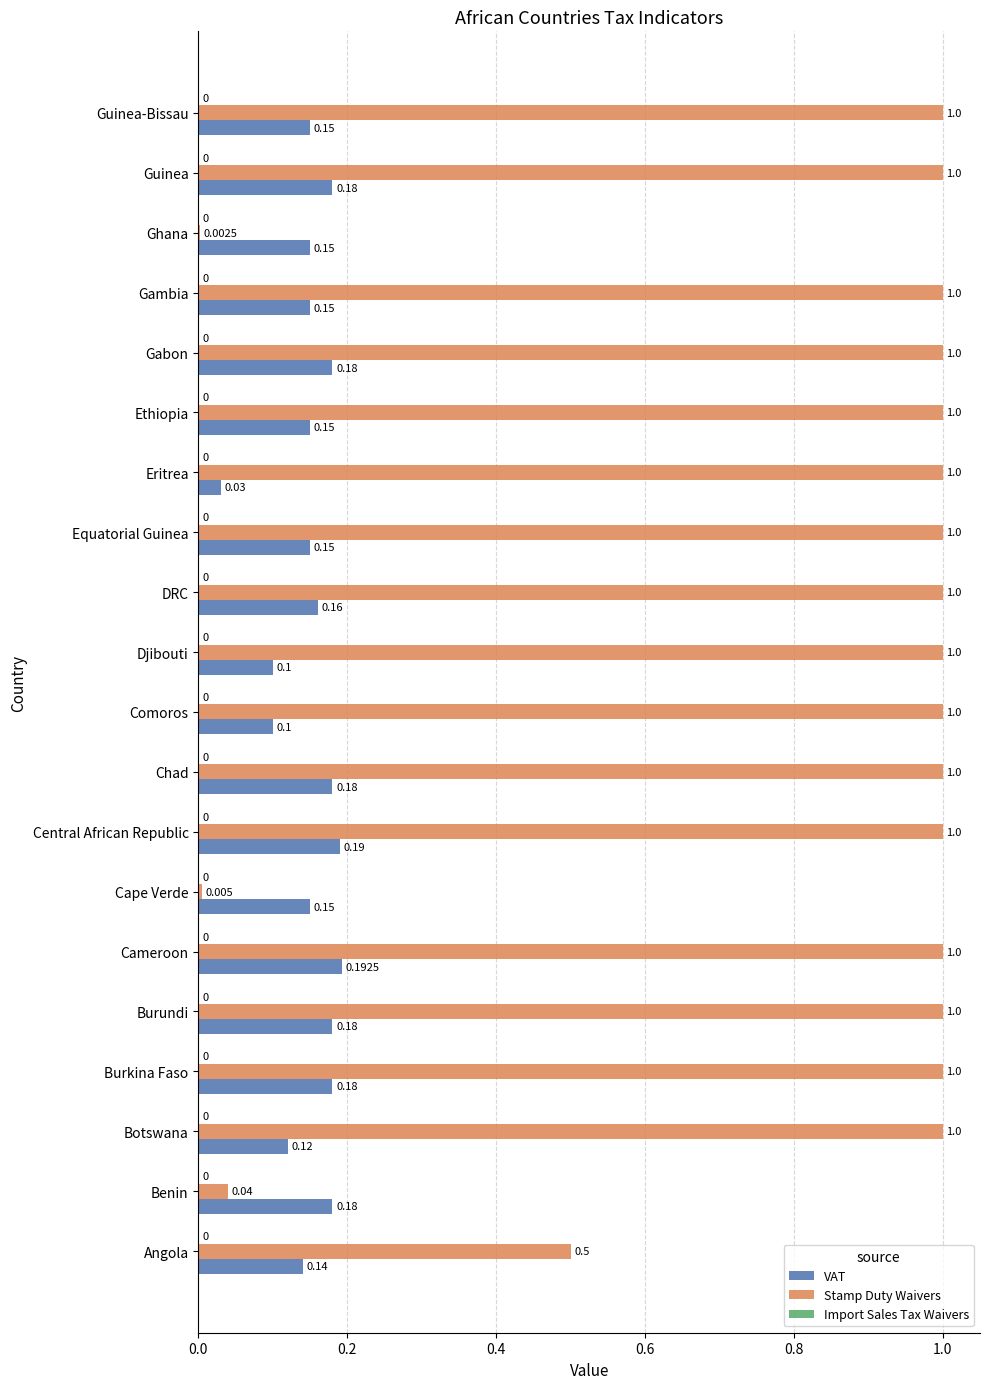

At which label does VAT reach its peak?

Cameroon